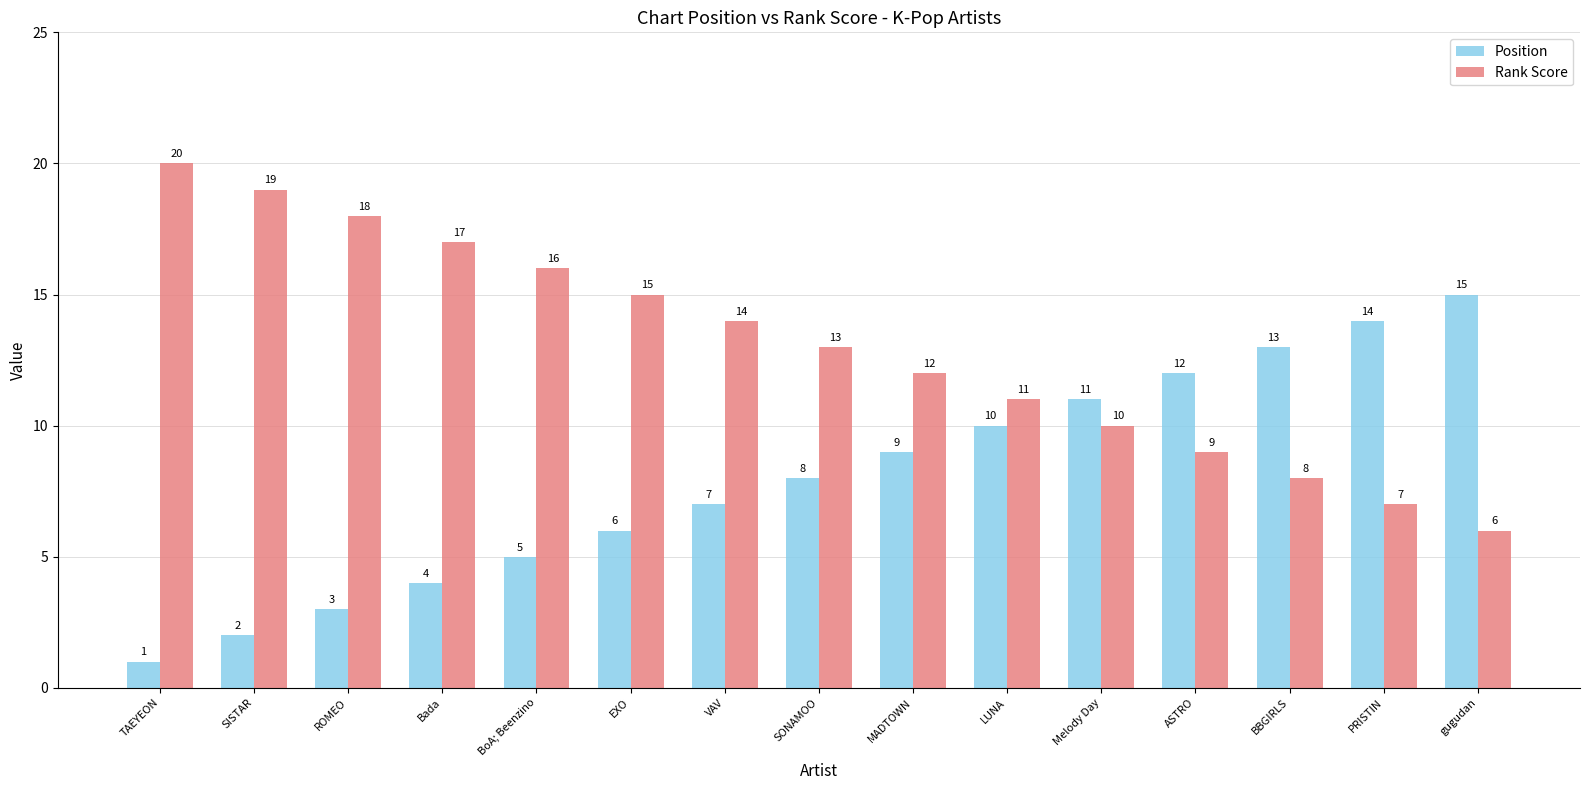

What is the spread (max minus min) of values at LUNA?

1